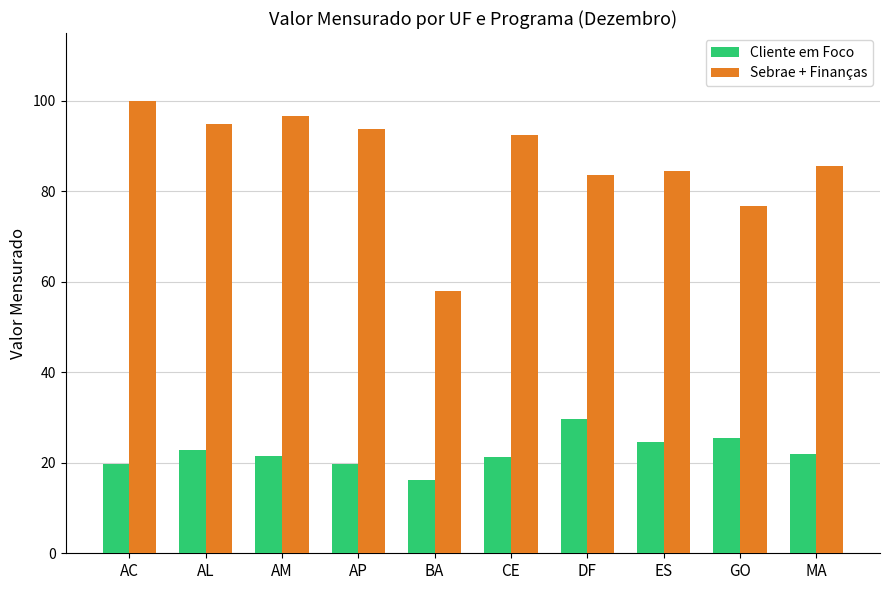

What is the difference between the Cliente em Foco values at MA and GO?

3.6